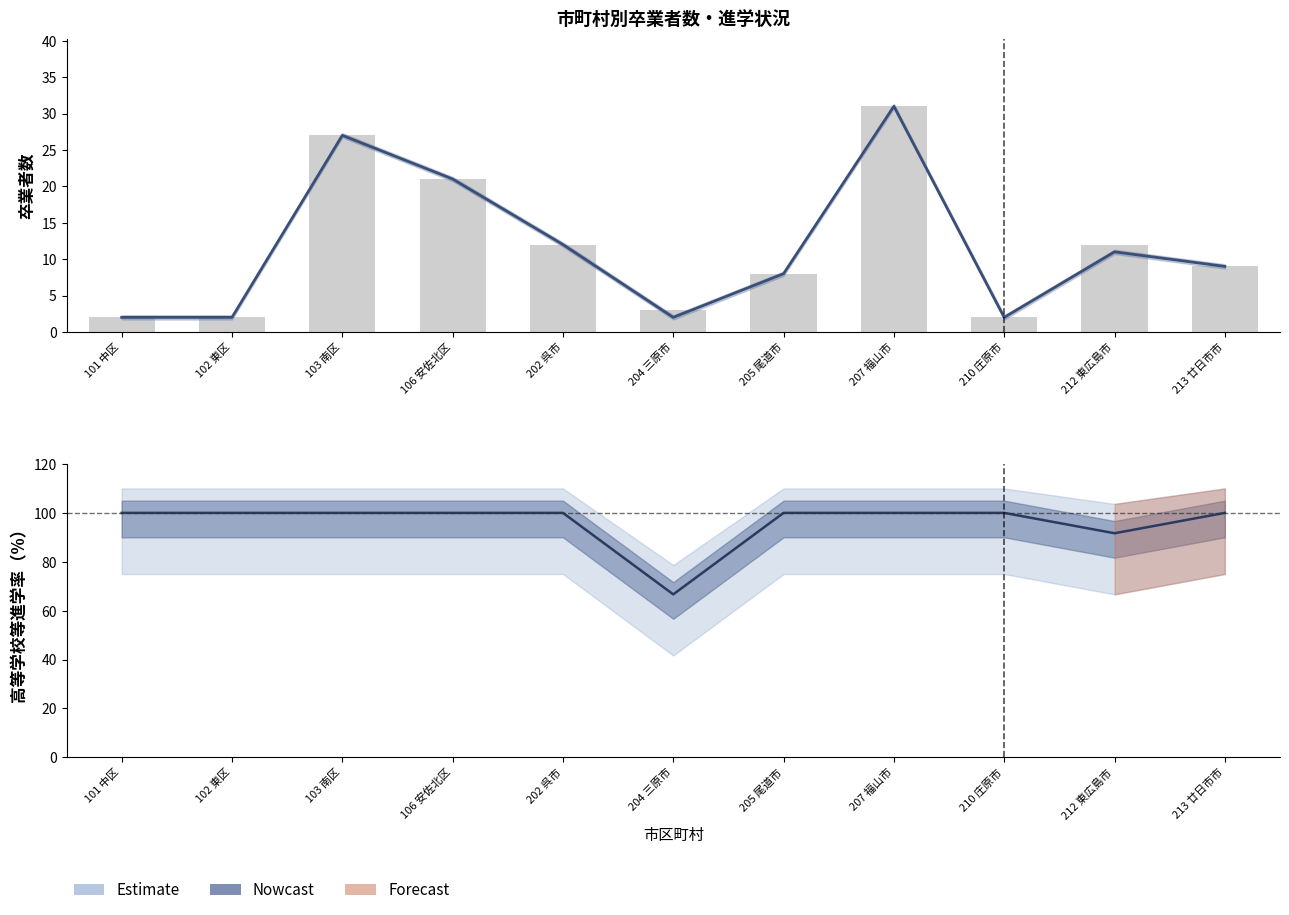

How many data points does each series have?

11